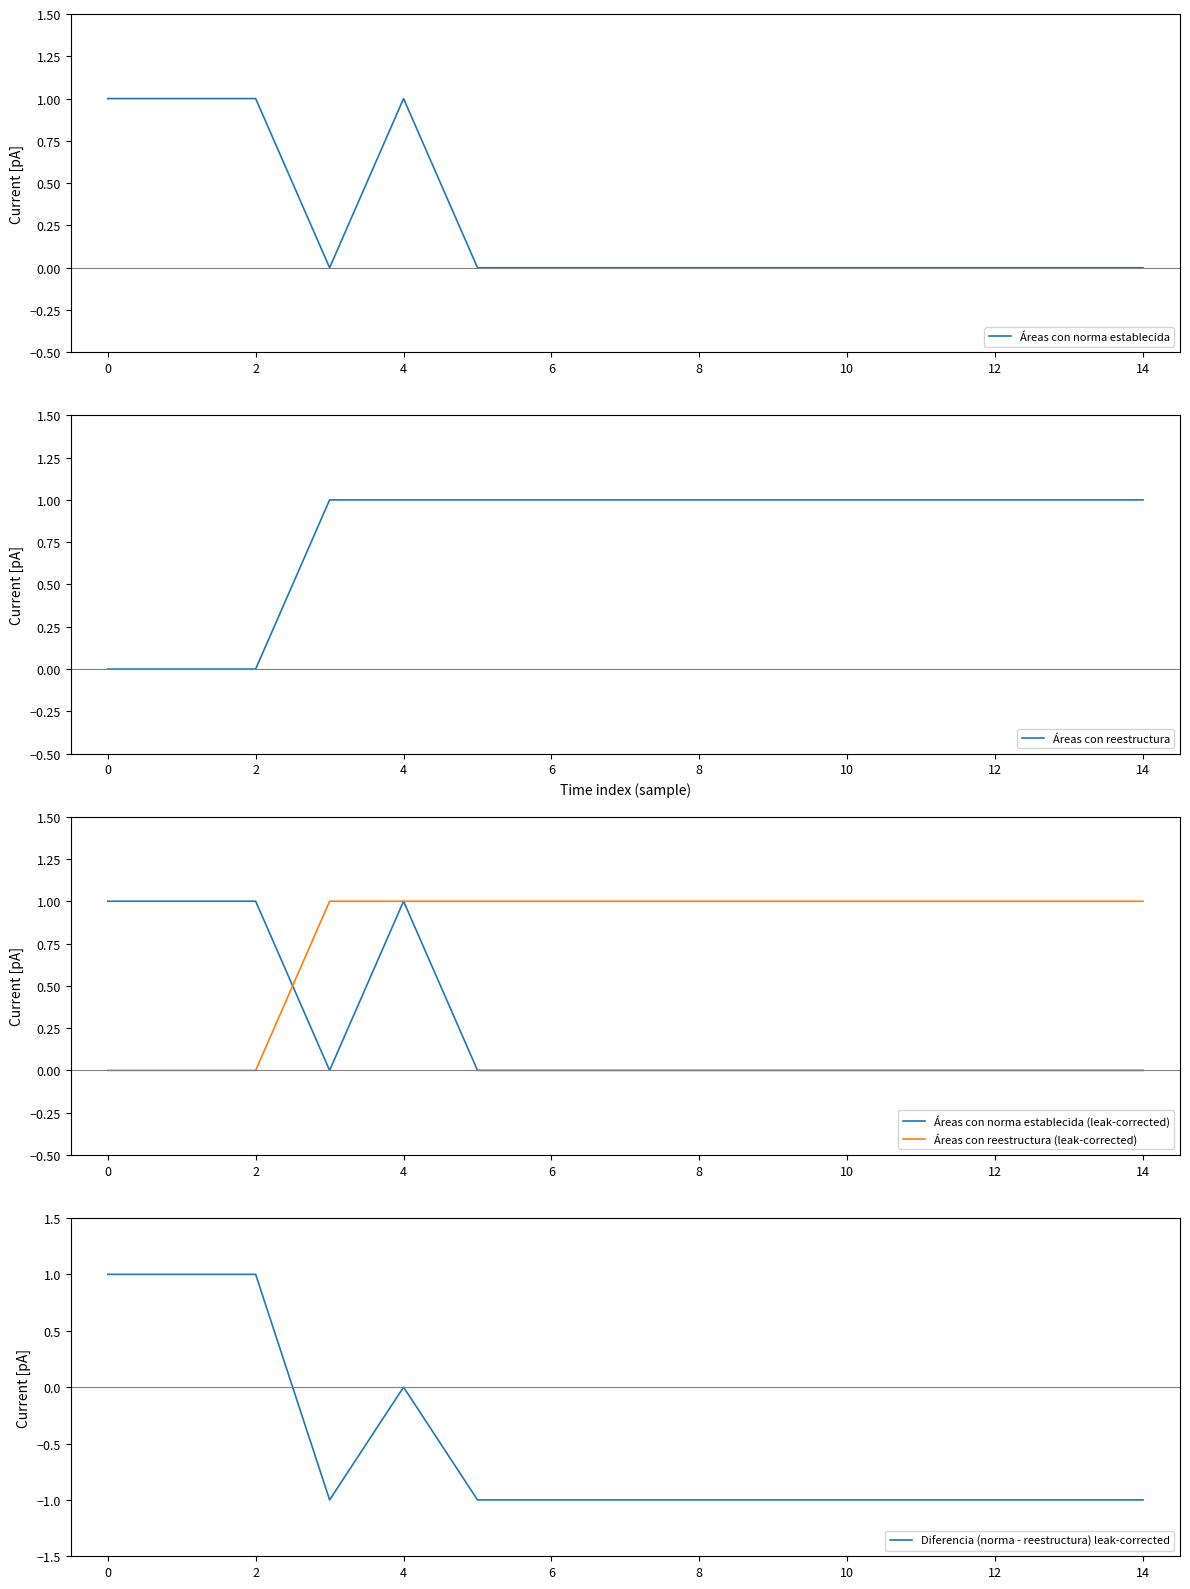

What is the smallest value displayed?

-1